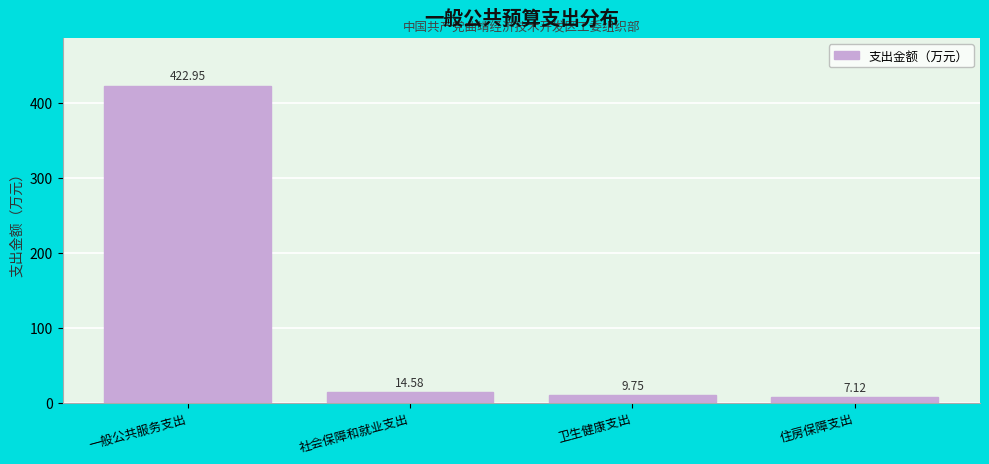

Approximately how many times larger is the value at 住房保障支出 compared to 卫生健康支出?

0.7